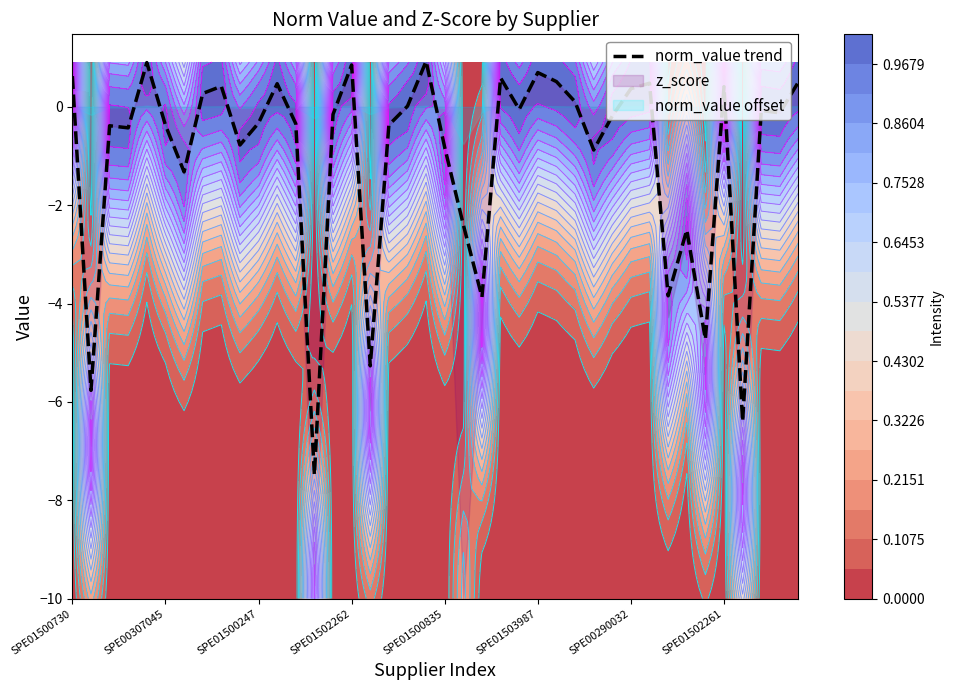

What is the difference between the maximum and minimum values?

8.4